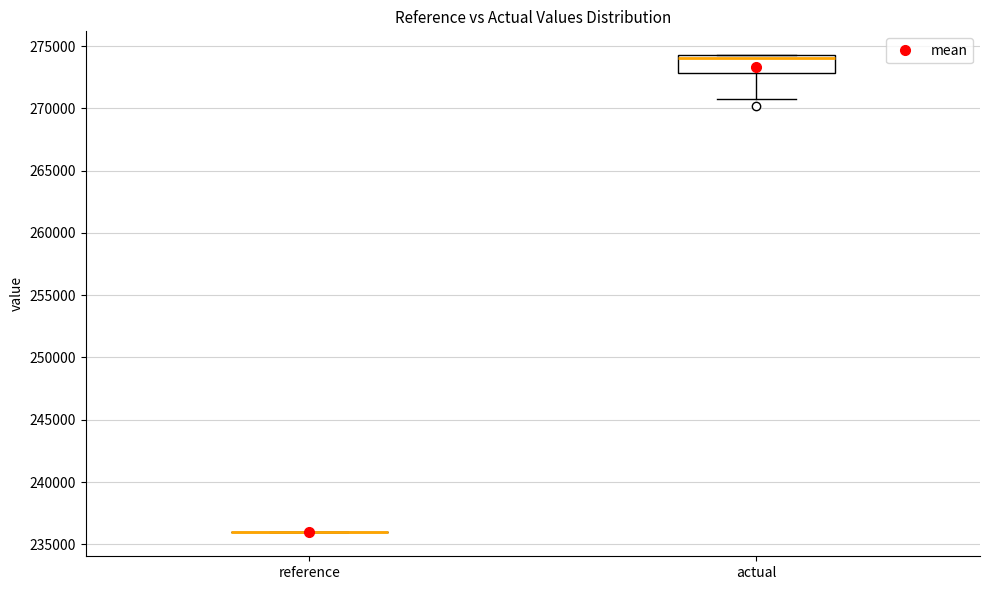

Reading left to right, read every box against the y-axis: the position of its median line, the range the box covers, and the ends of its whiskers. The values are not printed on the chart, so give them approximately, as read against the axis.

reference: box collapsed to a line at 236000, whiskers 236000 to 236000
actual: median 274000, box 273000 to 274500, whiskers 271000 to 274500